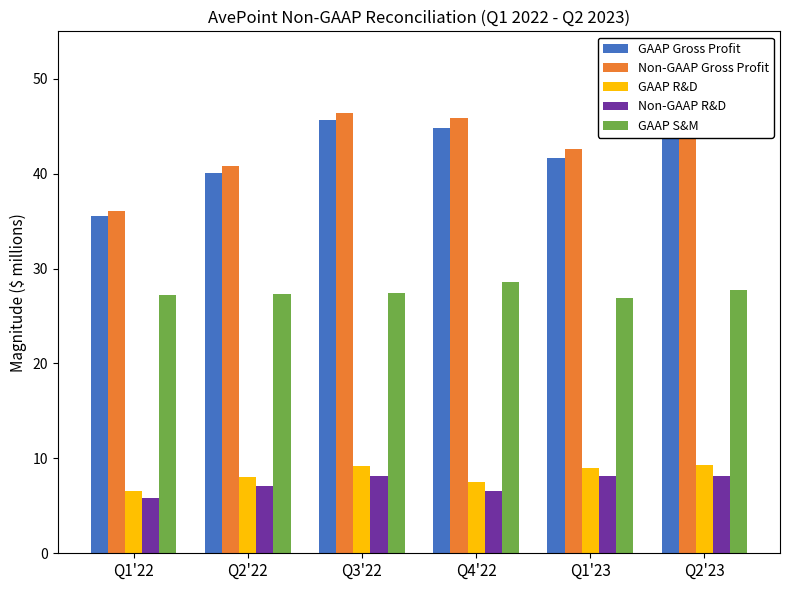

What value does the Non-GAAP R&D series have at Q3'22?

8.2